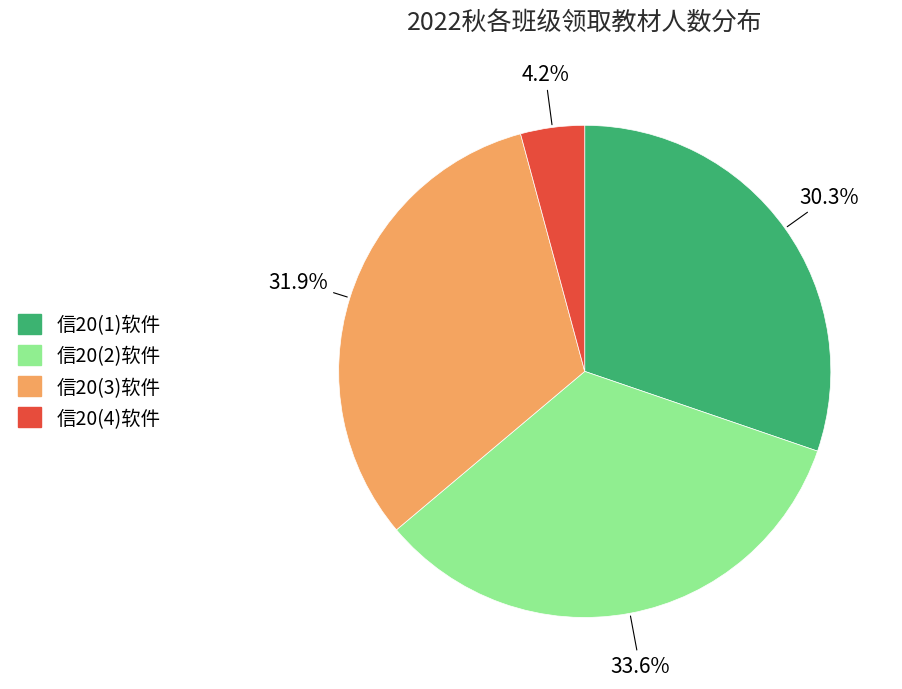

Which slice is the smallest?

信20(4)软件